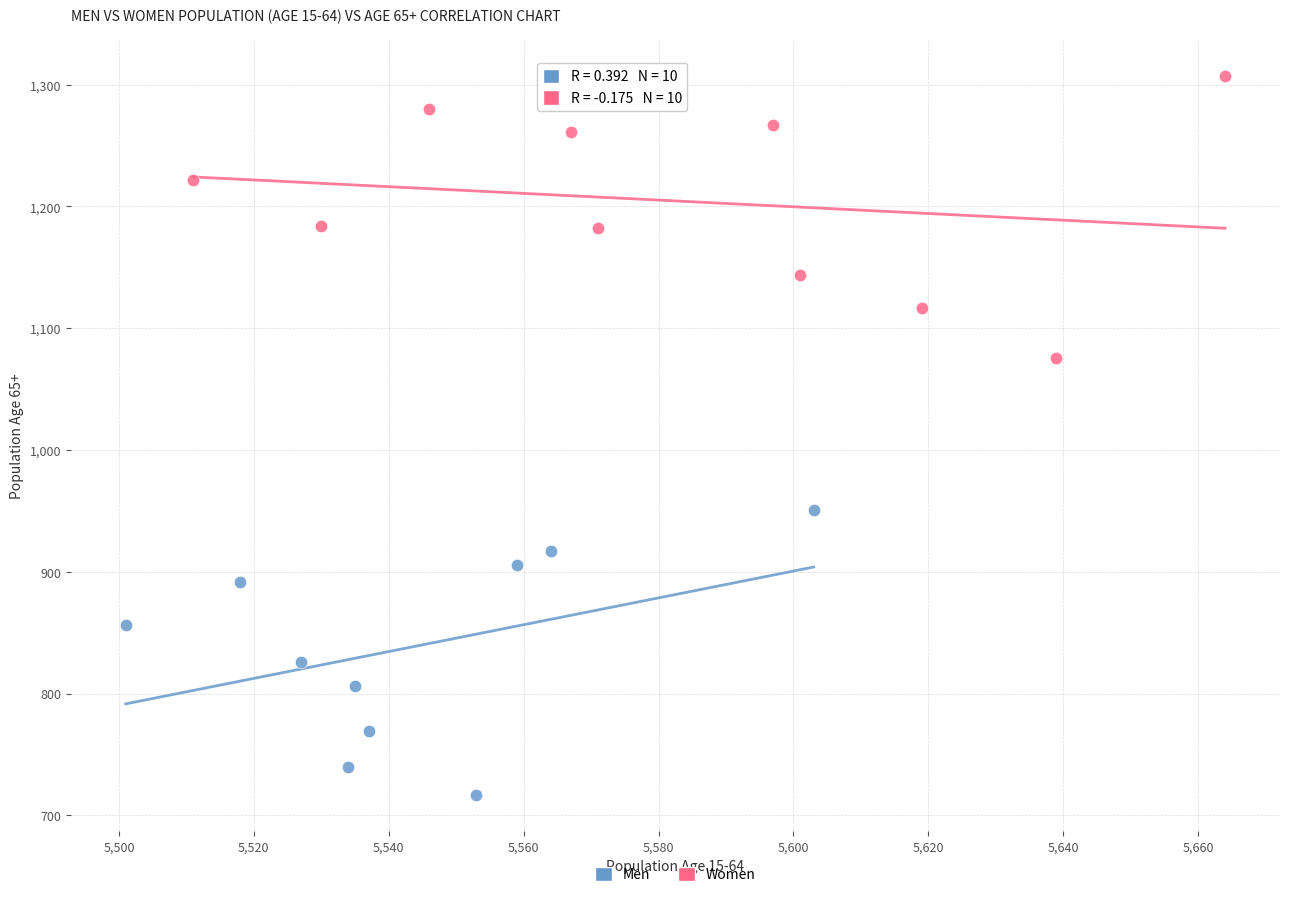

What are all the series names shown in the legend?

Men, Women